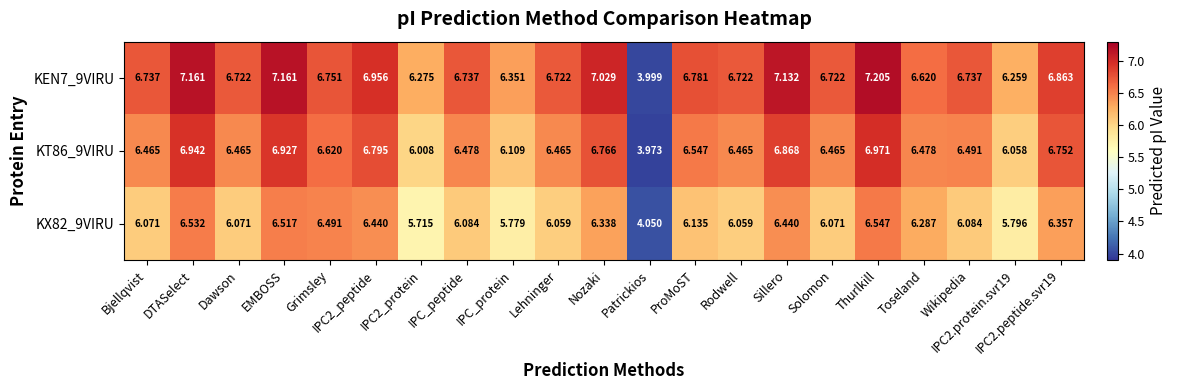

At how many categories does at least one series exceed 5?

20